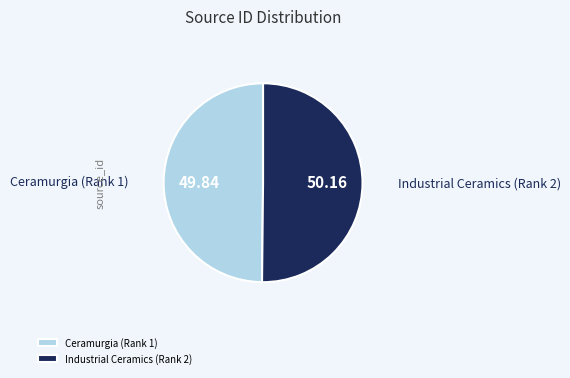

What is the ratio of the value at Industrial Ceramics (Rank 2) to the value at Ceramurgia (Rank 1)?

1.0